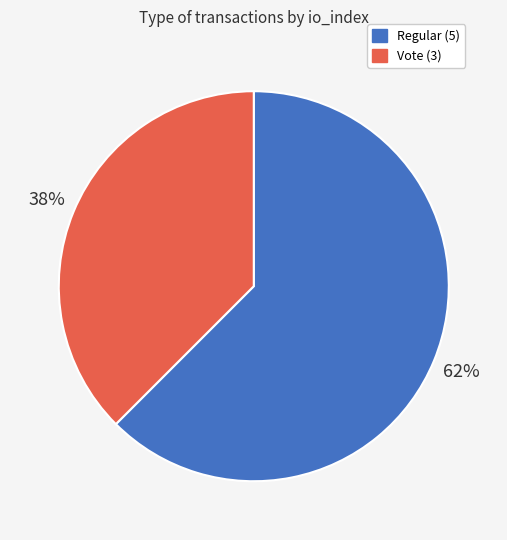

What is the smallest slice in the pie chart?

Vote (3)